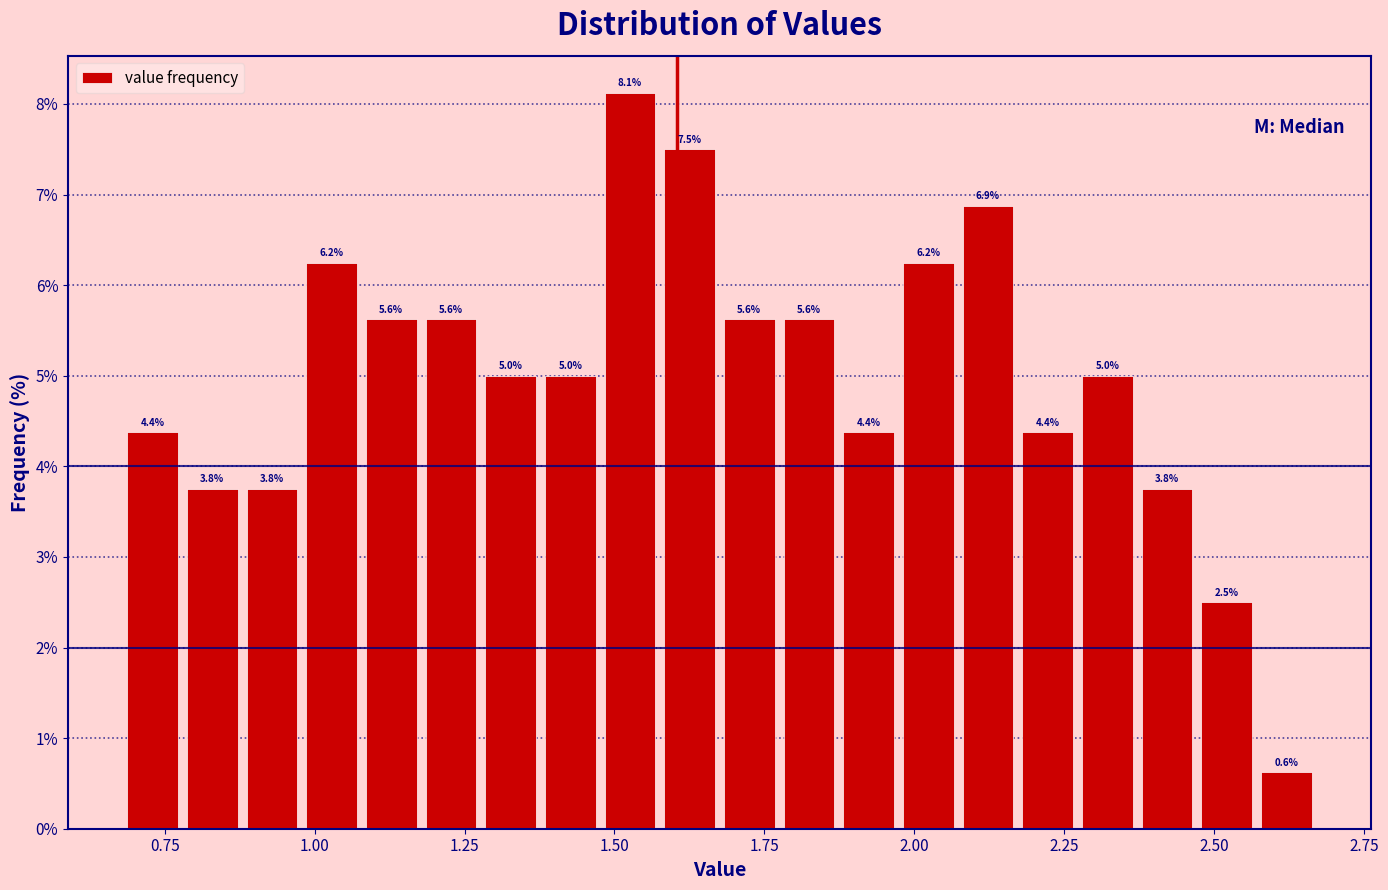

Read against the x-axis, roughly where is the centre of the tallest bar?

1.55